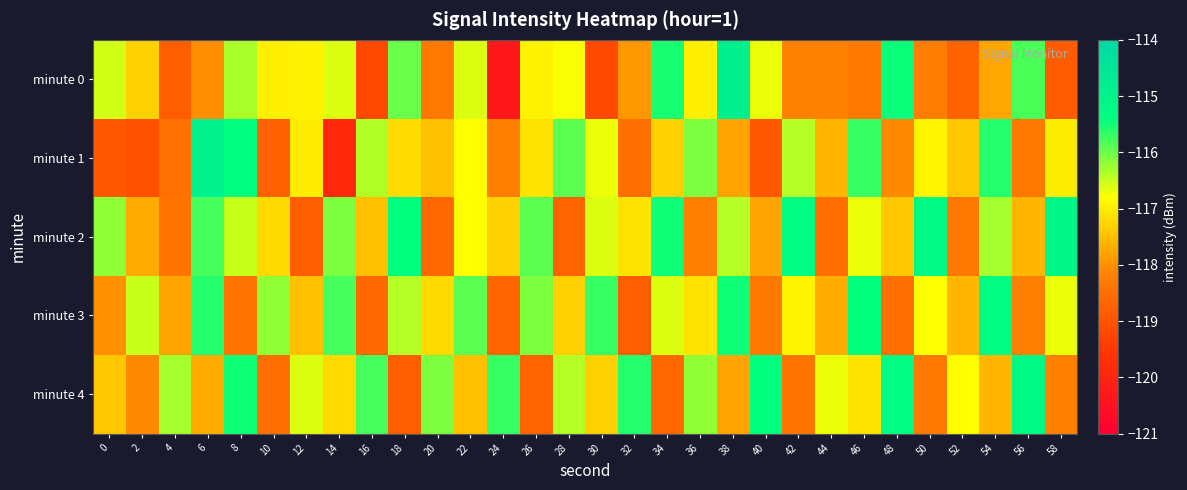

What is the greatest value displayed?

-114.8